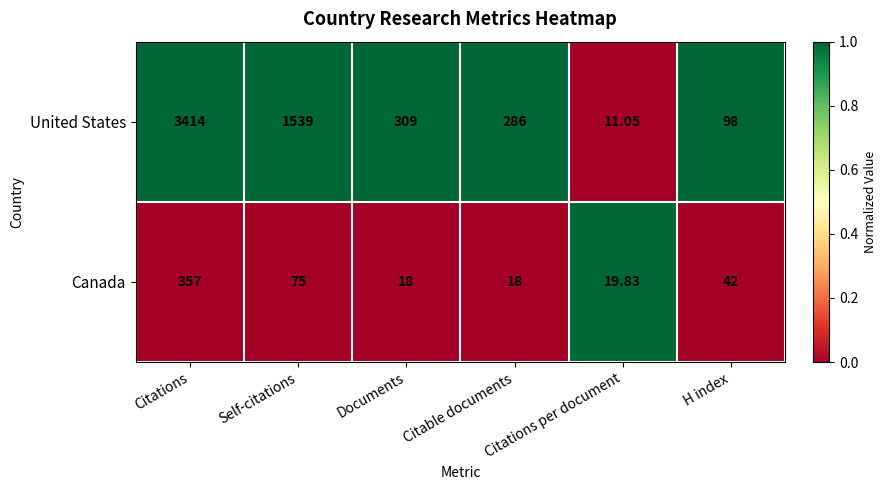

Which series has the largest total across all categories?

United States